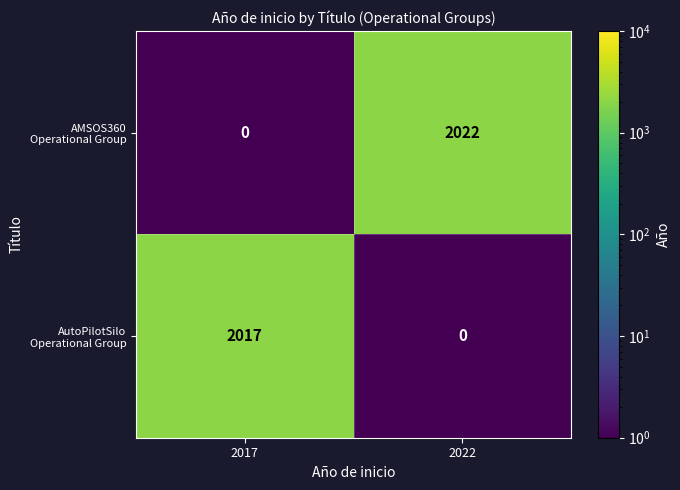

At which category is the sum across all series the highest?

2022